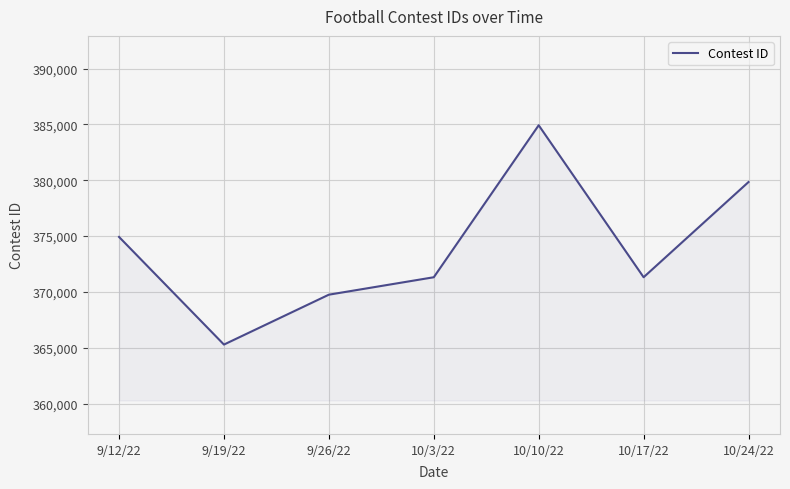

At which label is the value closest to 375107?

9/12/22